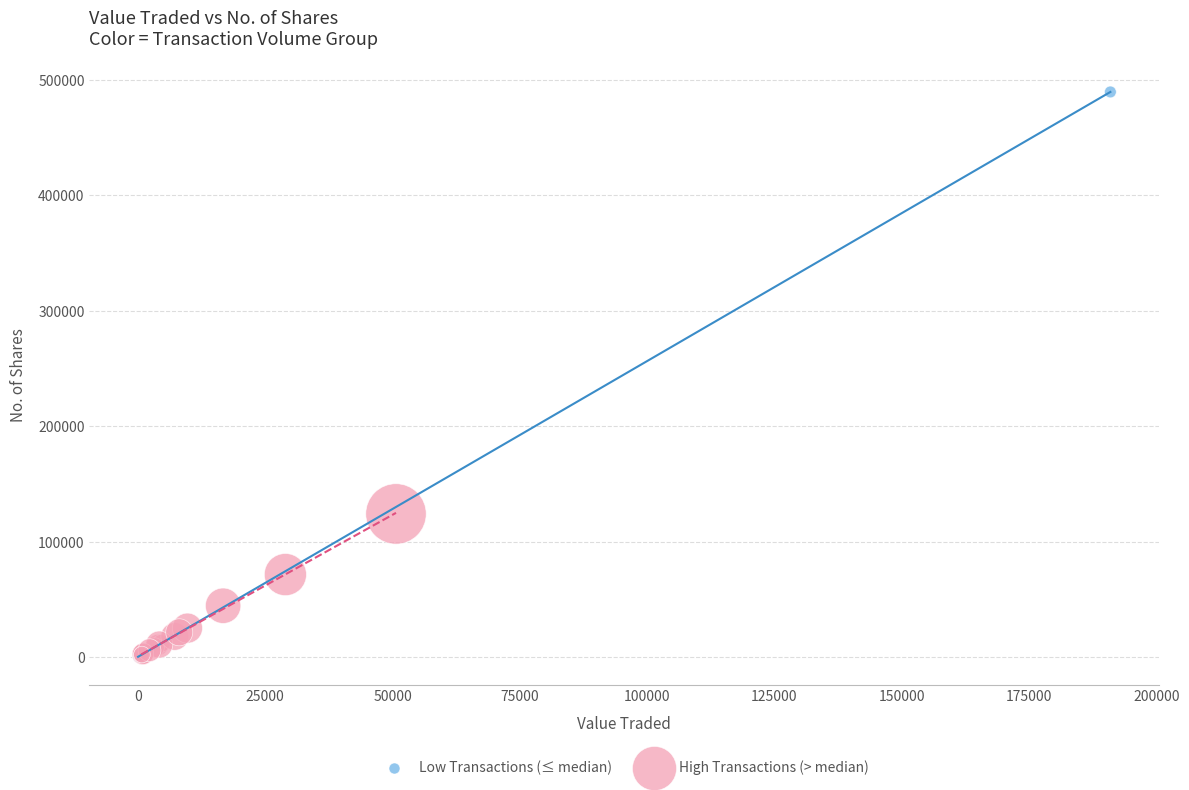

Which series reaches the maximum Y coordinate?

Low Transactions (≤ median)